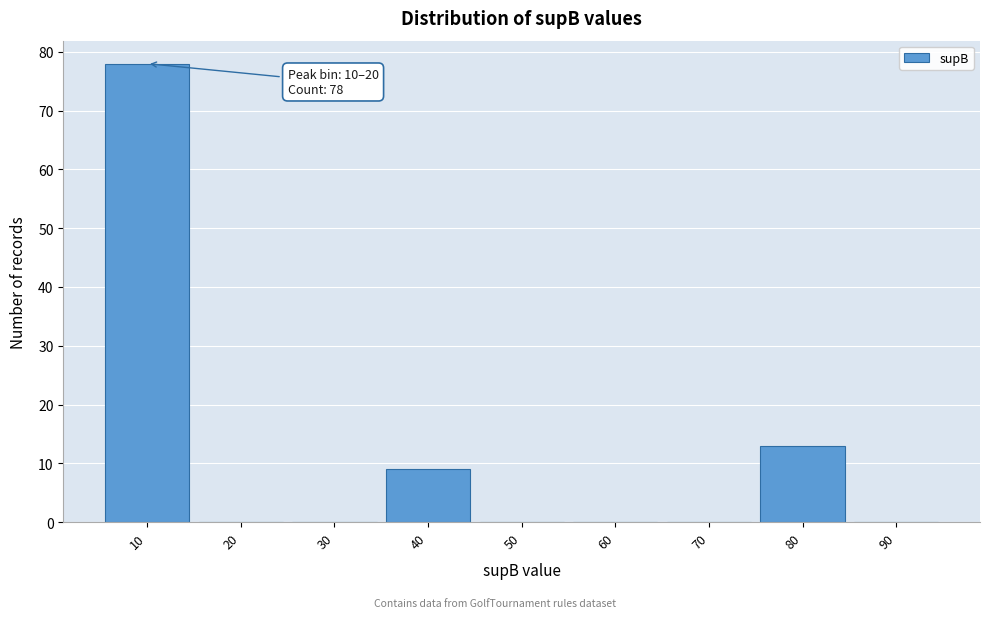

Reading left to right, what are all the values shown in this chart?

10=78	20=0	30=0	40=9	50=0	60=0	70=0	80=13	90=0